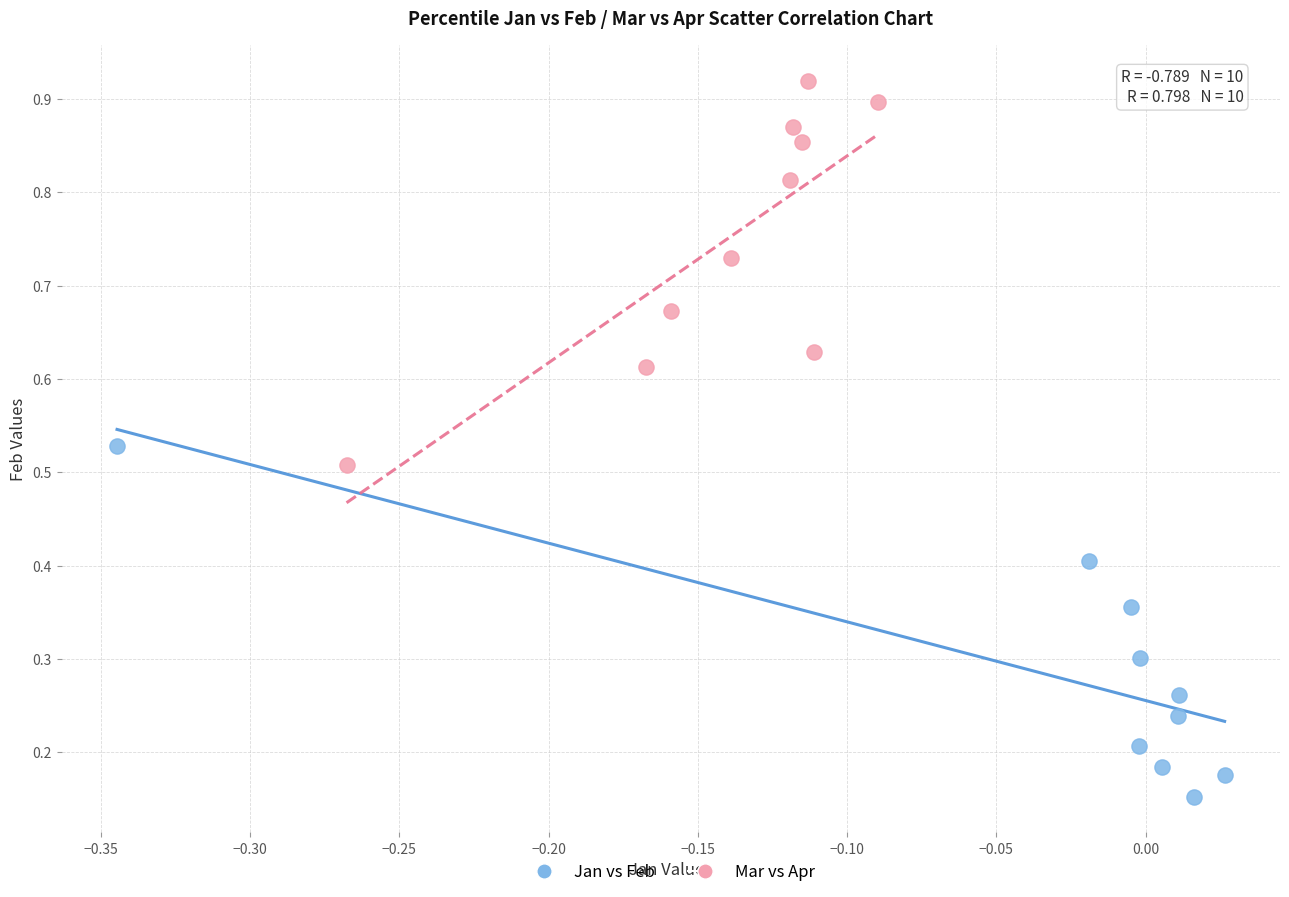

What are all the series names shown in the legend?

Jan vs Feb, Mar vs Apr